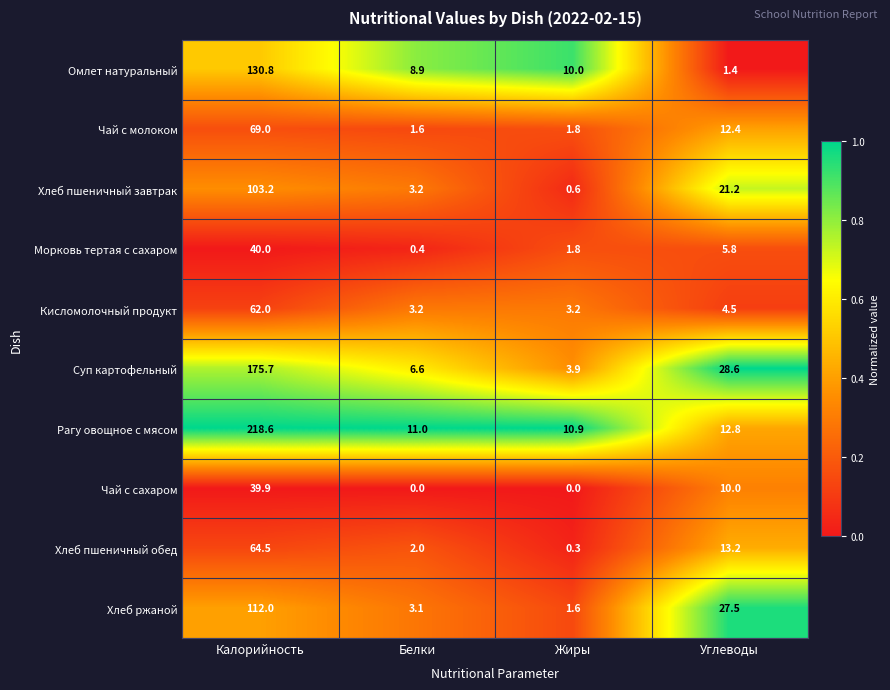

What is the spread (max minus min) of values at Углеводы?

27.2